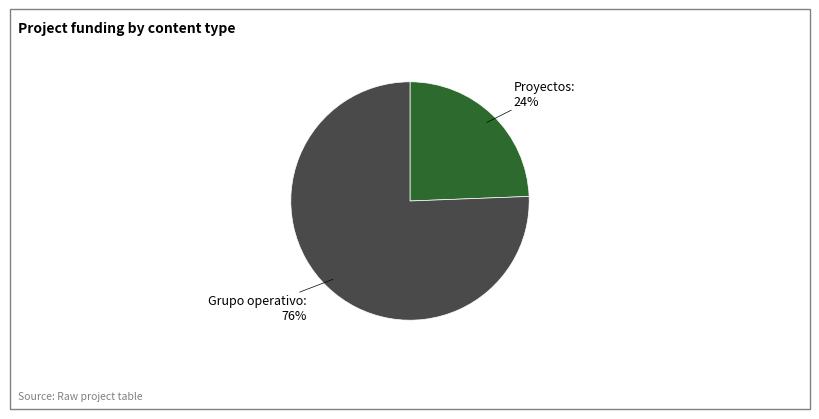

Count the number of slices in the pie.

2